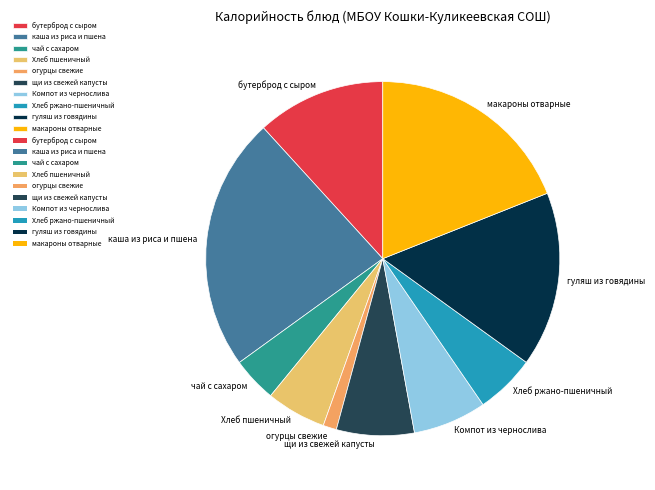

Combined, do щи из свежей капусты and бутерброд с сыром account for over 50%?

No